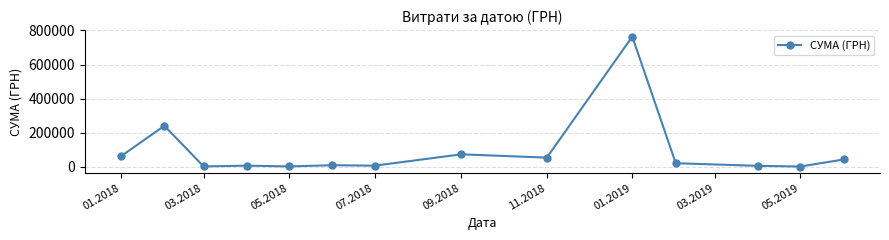

True or false: the data has more than 2 interior local peaks.

True